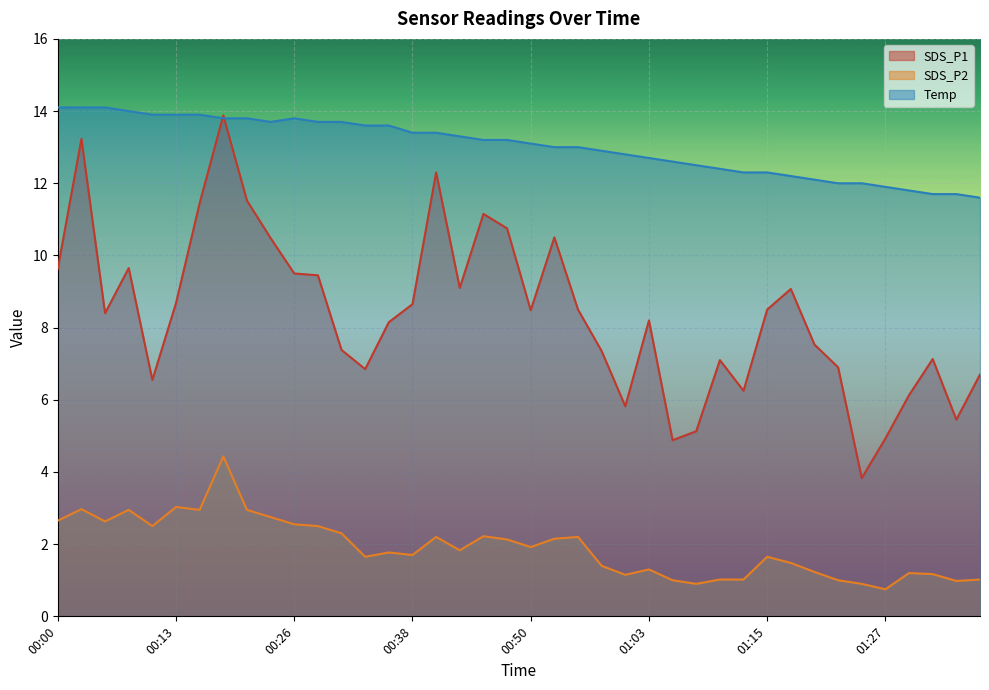

Which has a higher value, 01:17 or 01:03?

01:17